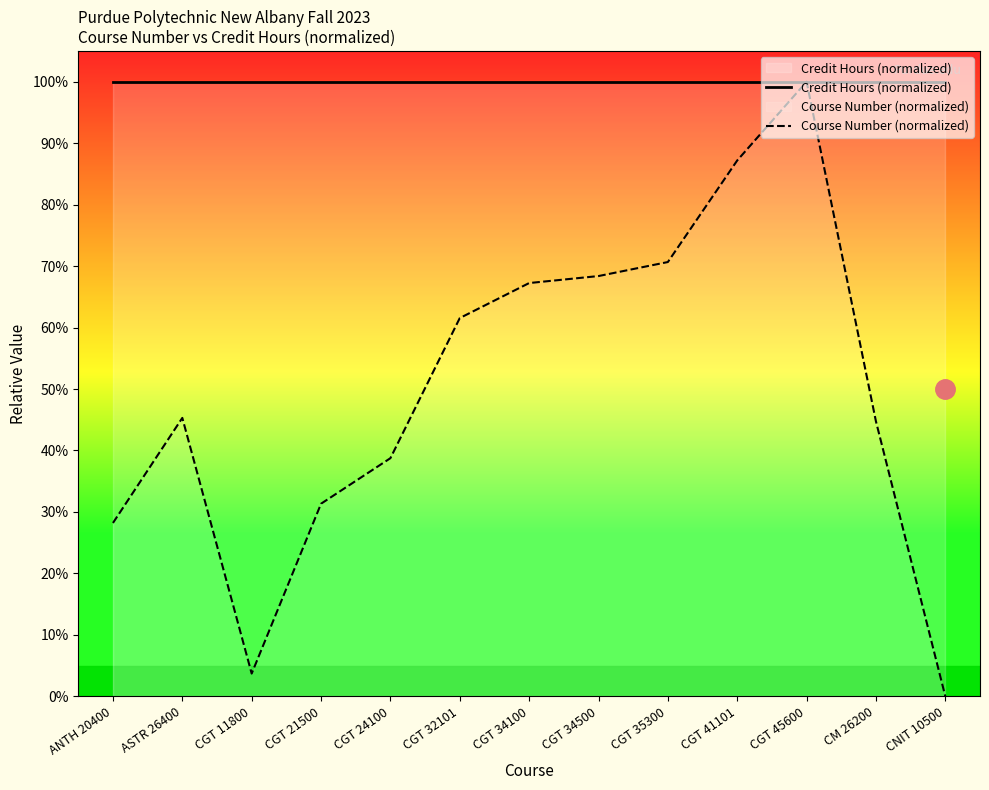

Which series has the largest total across all categories?

Credit Hours (normalized)